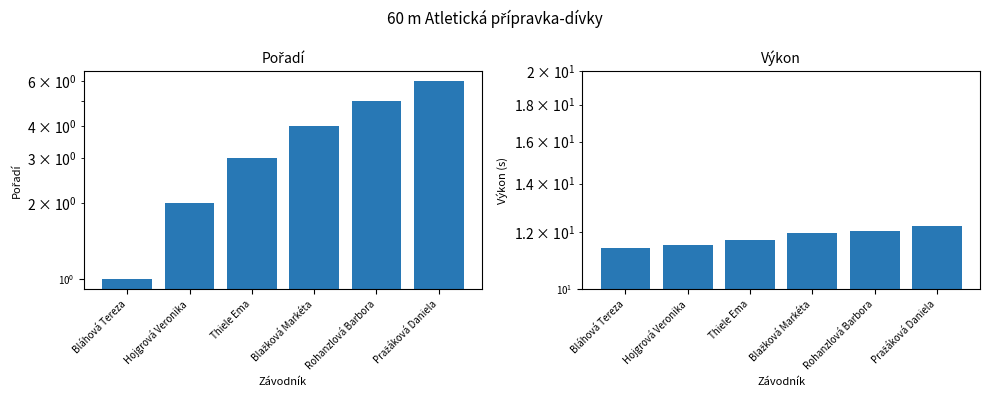

How many bars are there in each group?

2